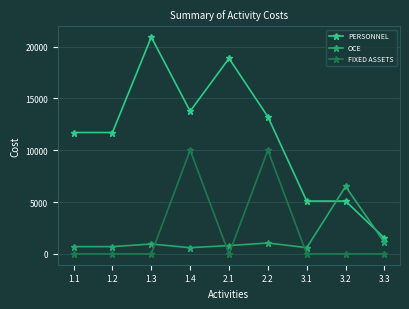

What is the label of the 8th point from the right?

1.2